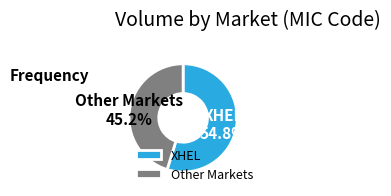

Which category accounts for the majority?

XHEL